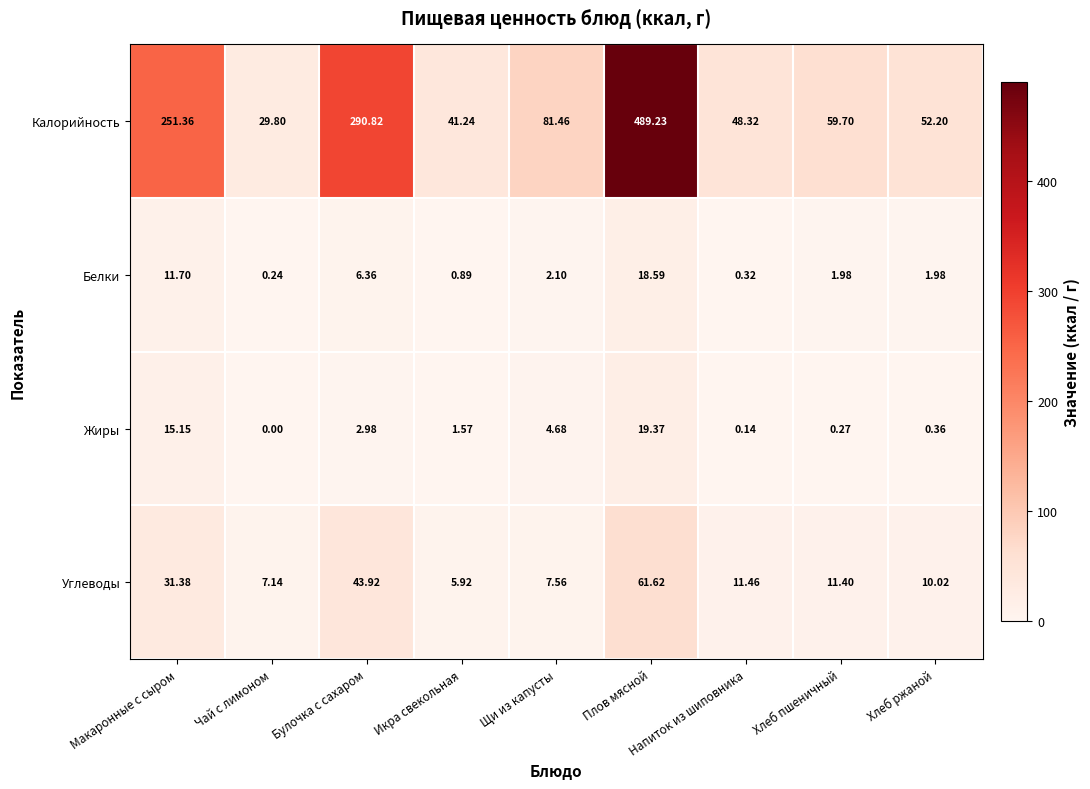

At which label is Жиры closest to 9?

Щи из капусты